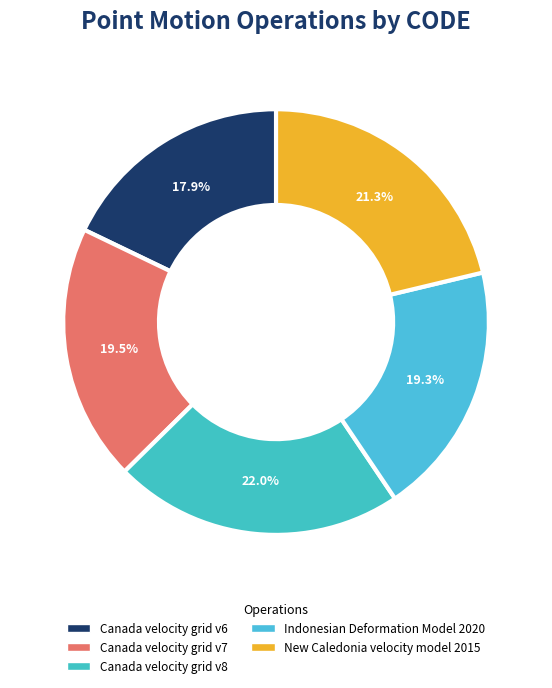

To the nearest percent, what is the combined percentage of Canada velocity grid v6 and Canada velocity grid v8?

40%